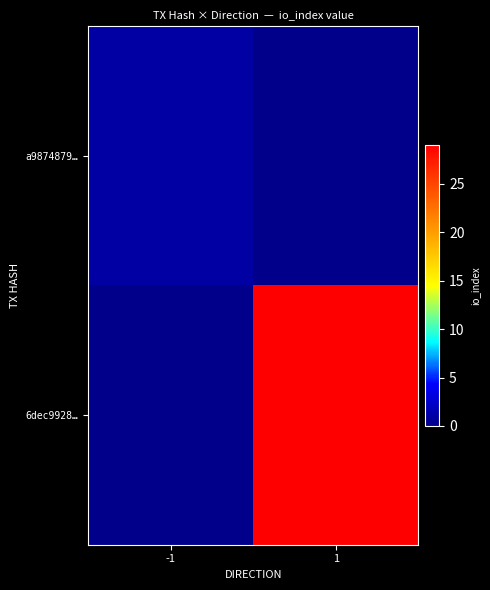

Rank the series at 1 from highest to lowest value.

6dec9928…, a9874879…